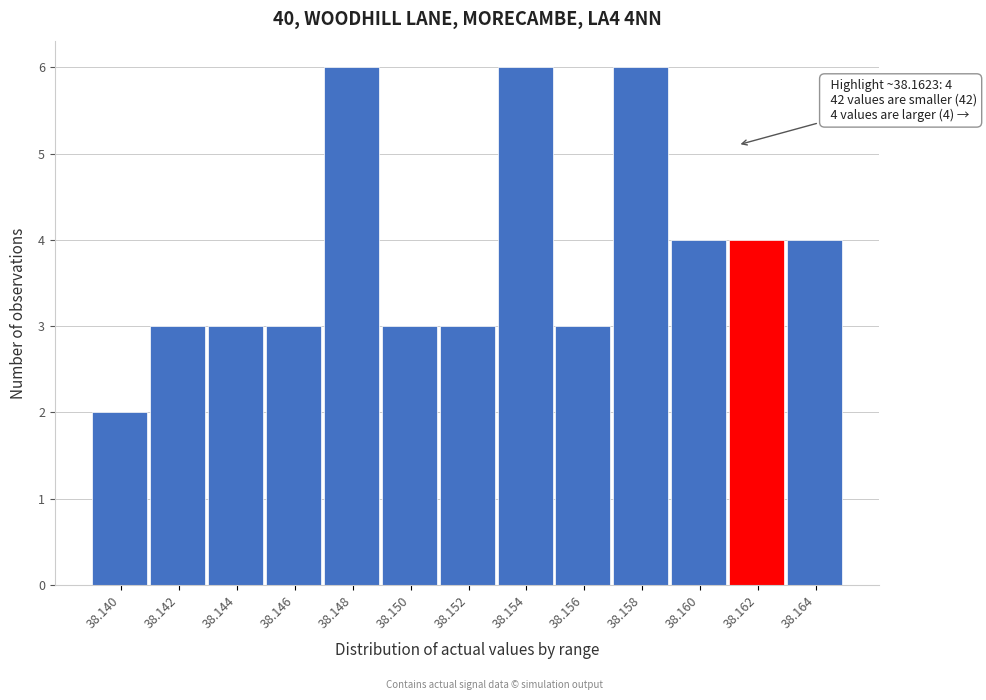

Reading right to left, extract all data points from this chart.

4	4	4	6	3	6	3	3	6	3	3	3	2